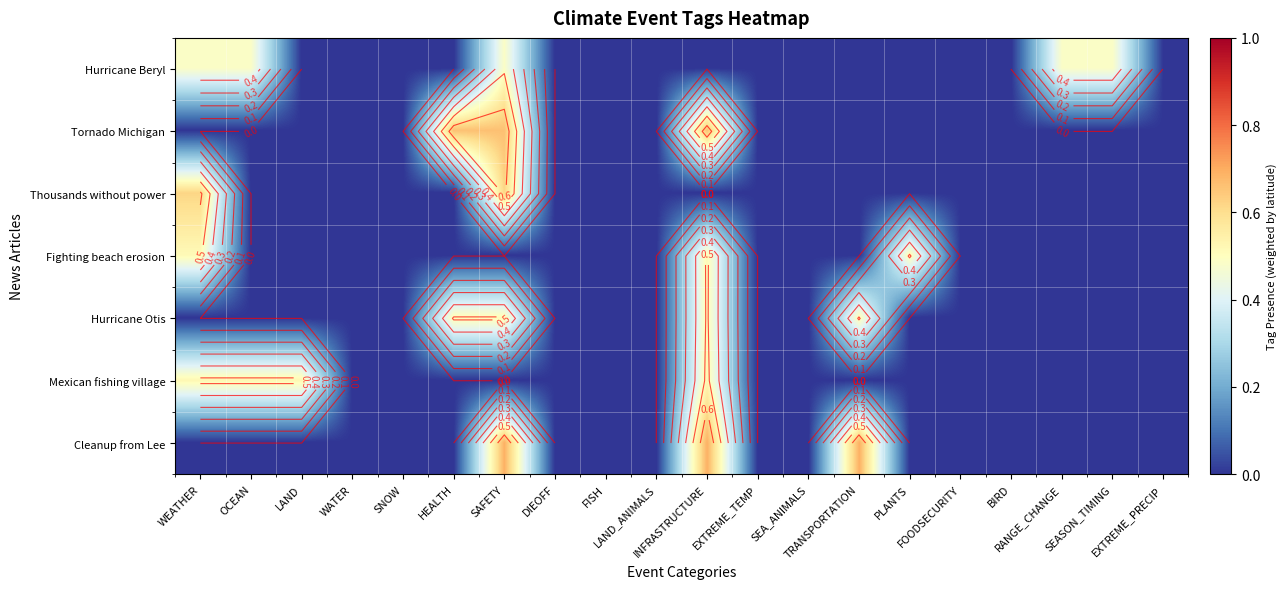

Between OCEAN and DIEOFF, which is larger?

OCEAN